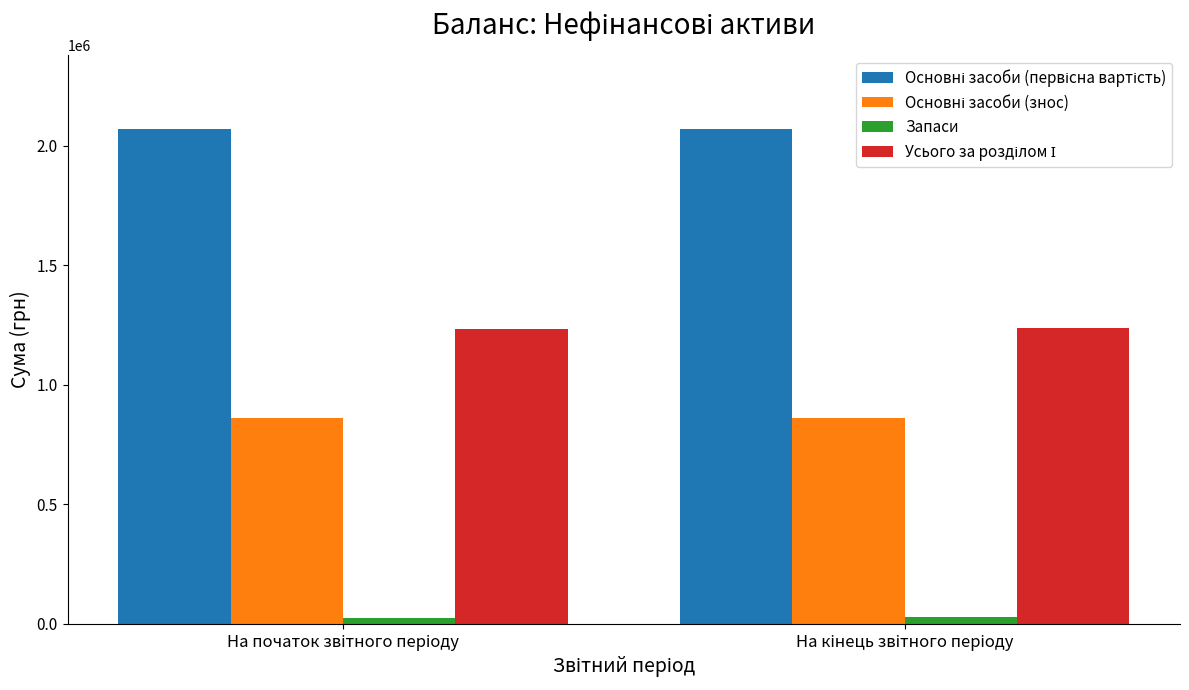

What is the average value of the Запаси series?

26822